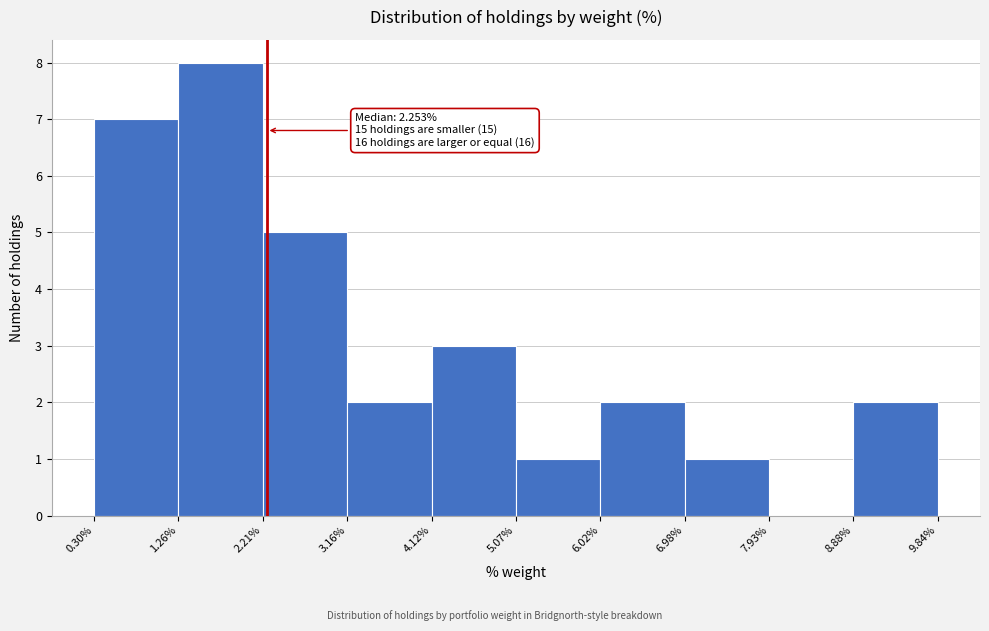

Which range on the x-axis has the tallest bar?

1.26% to 2.21%